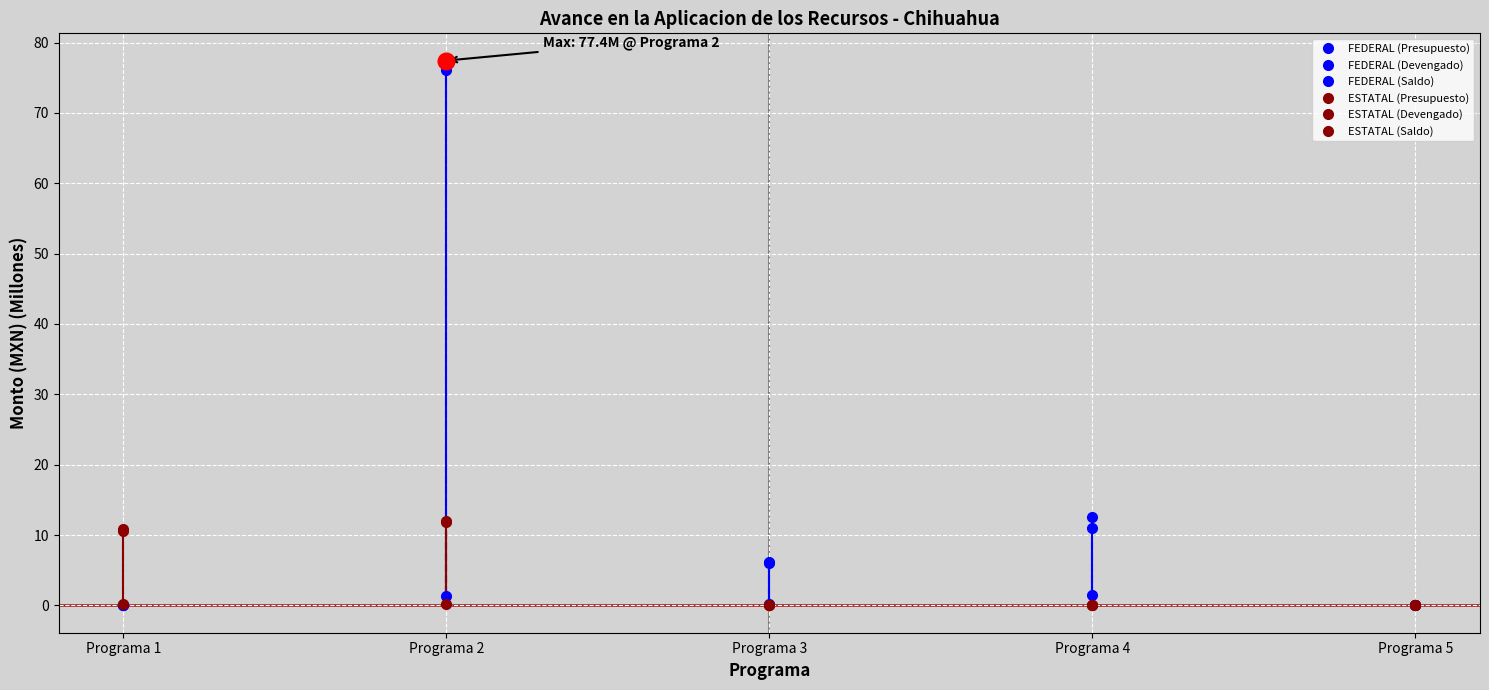

Which has a higher value, Programa 1 or Programa 5?

Programa 1